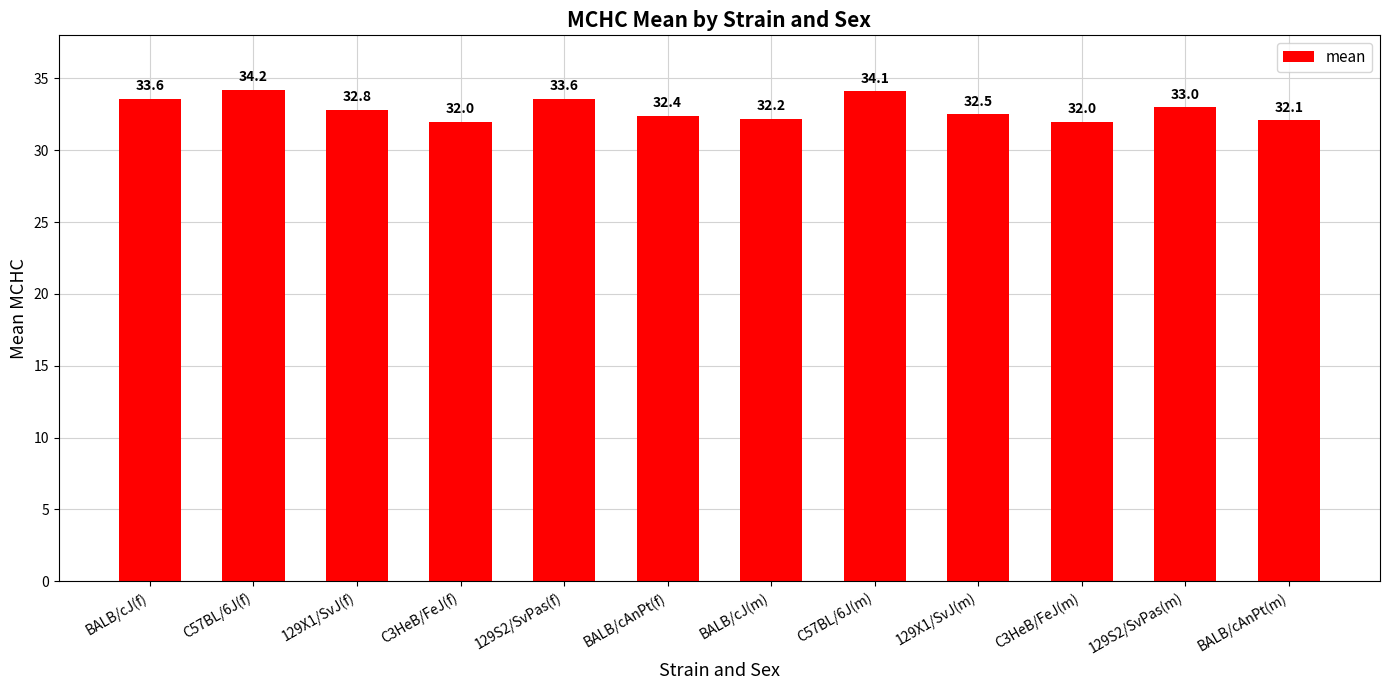

What is the change in value from C57BL/6J(f) to C3HeB/FeJ(f)?

-2.2